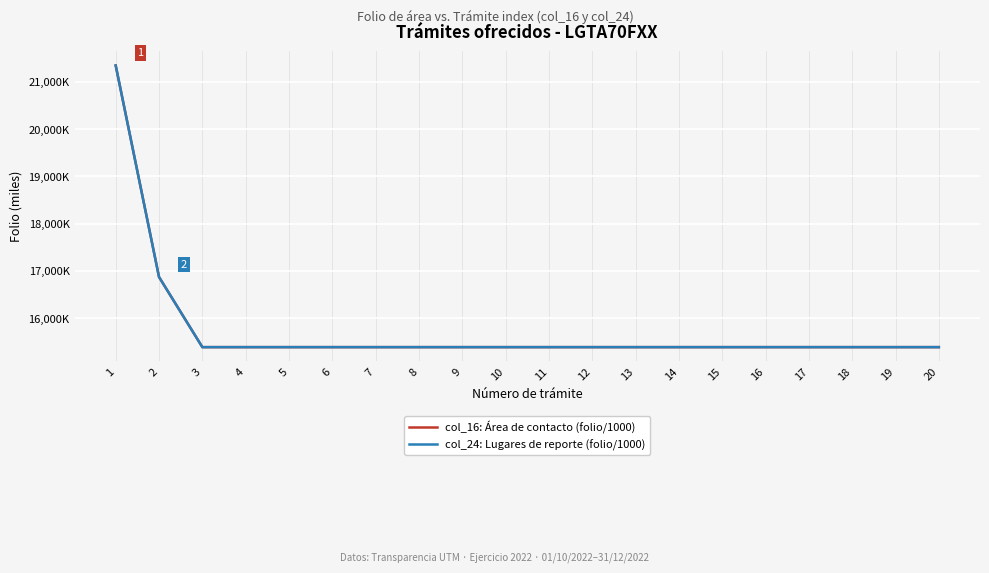

Is this an area chart (filled region under the line)?

No